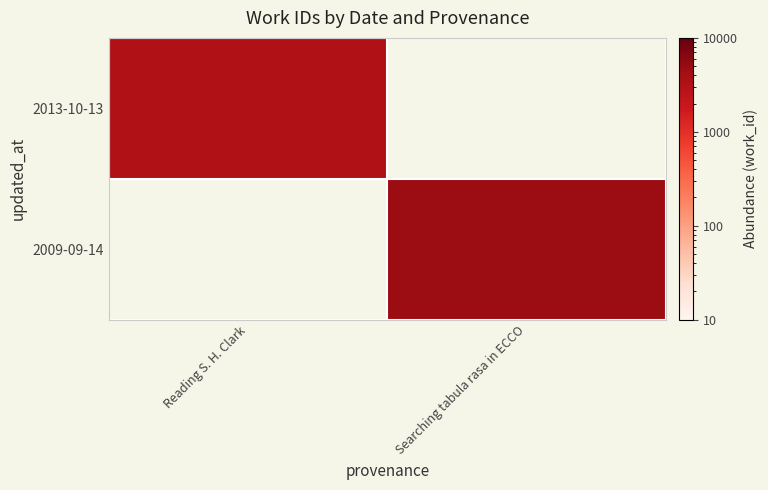

What is the smallest value displayed?

3276.0